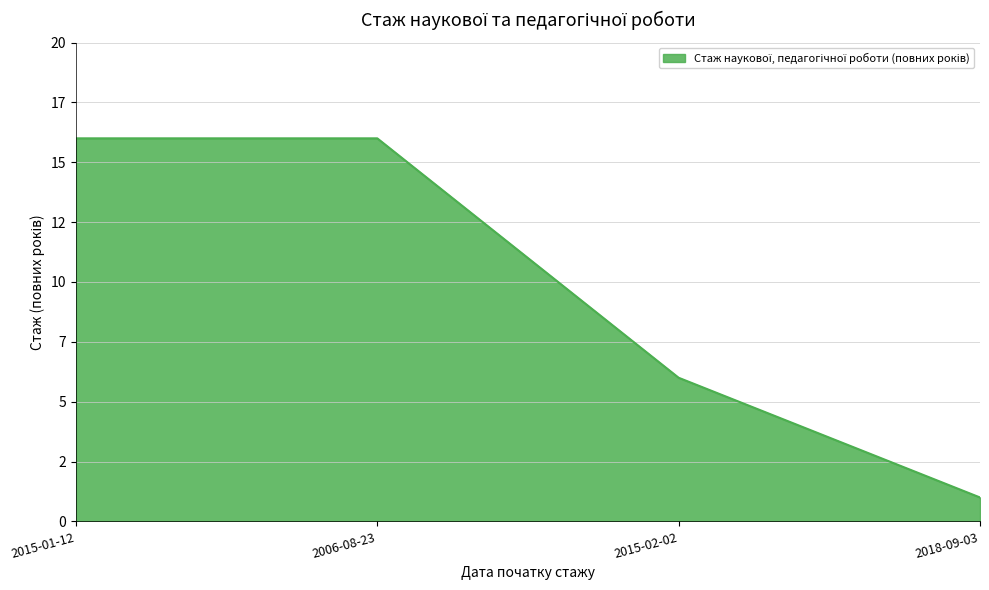

Does the chart display data point markers on the line(s)?

No